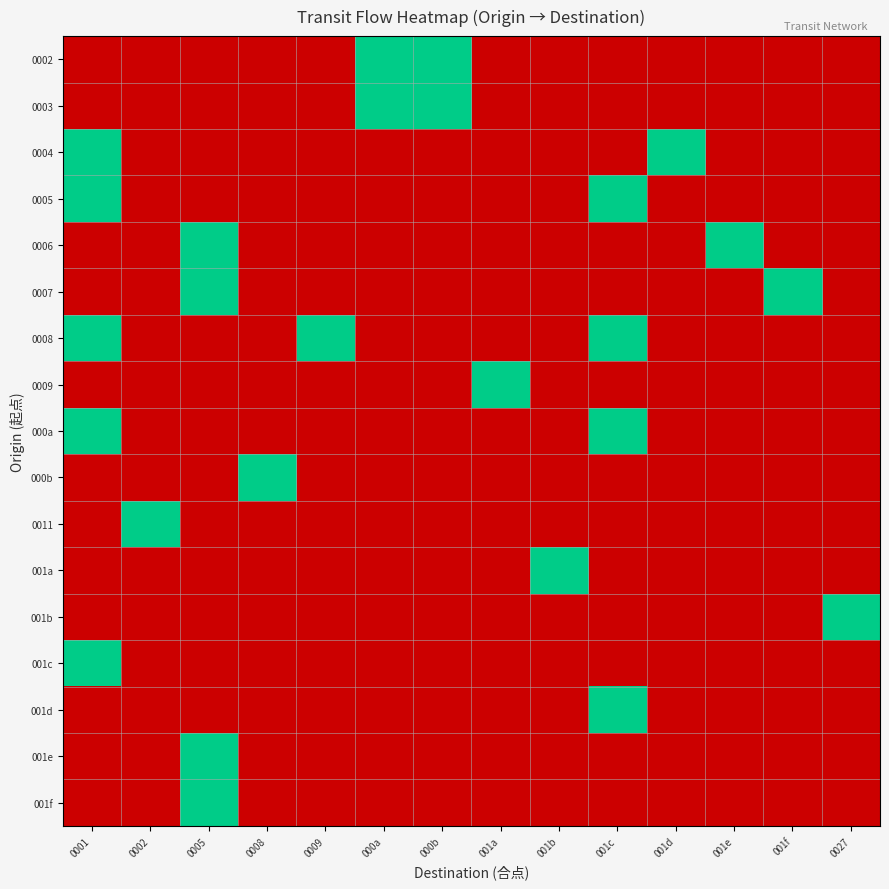

What is the difference between the highest and lowest values at 001a?

1